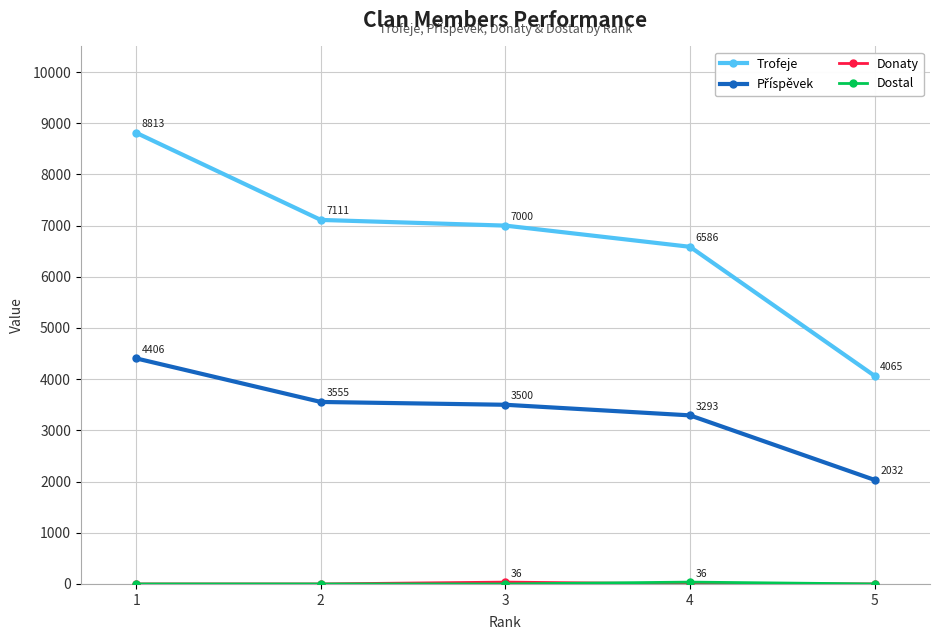

Which series has the largest range (max minus min)?

Trofeje